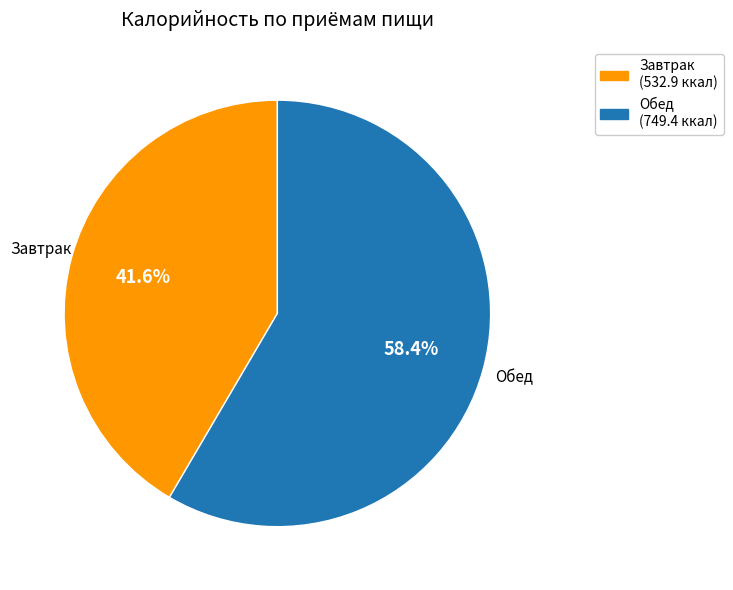

What portion of the pie excludes Обед?

41.6%